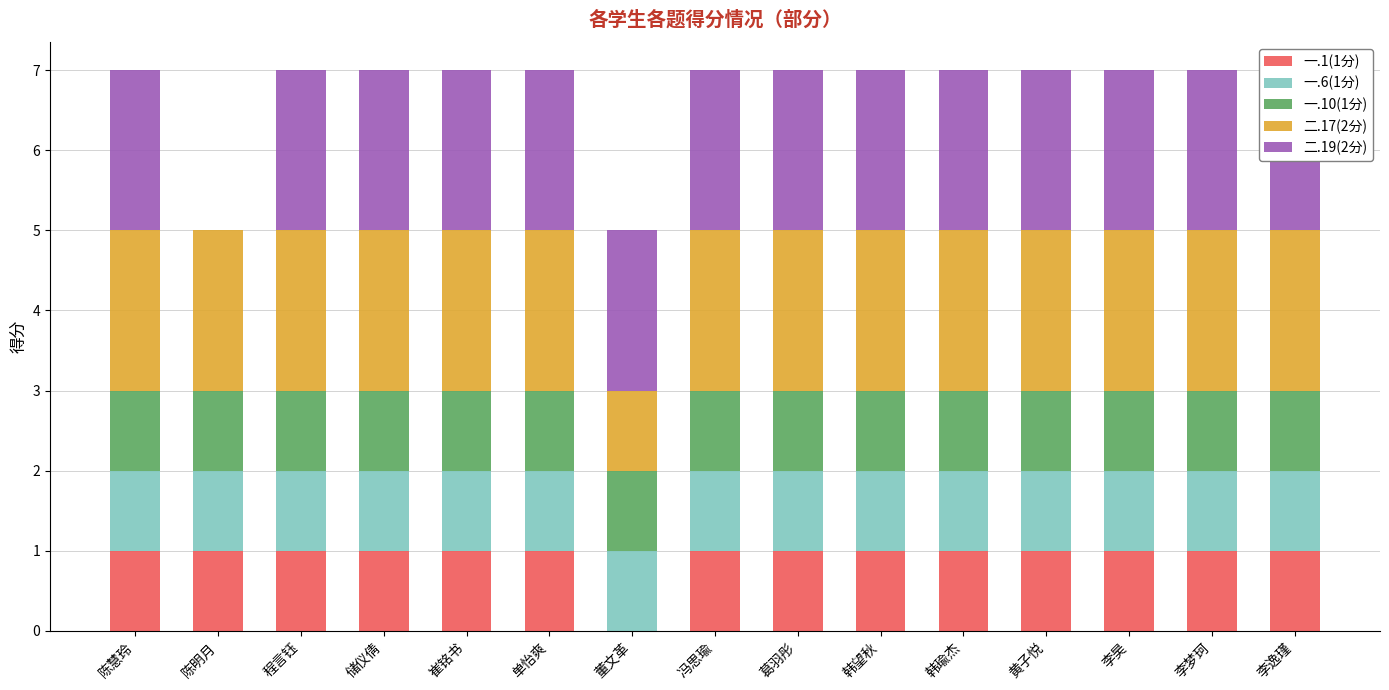

Rank the series by their maximum value, from lowest to highest.

一.1(1分), 一.6(1分), 一.10(1分), 二.17(2分), 二.19(2分)